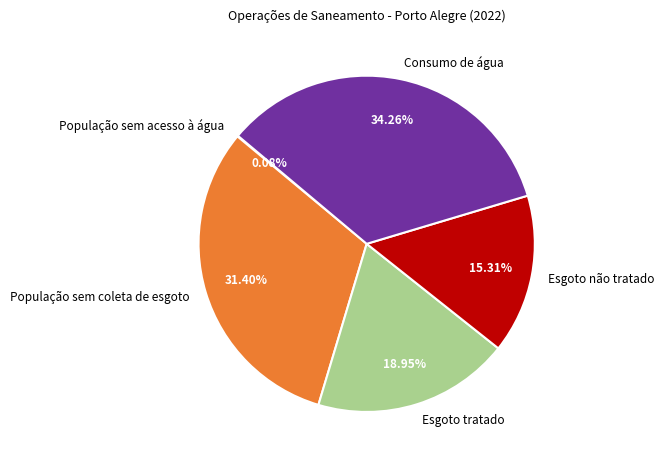

Is it true that População sem coleta de esgoto is 17% of the pie?

False